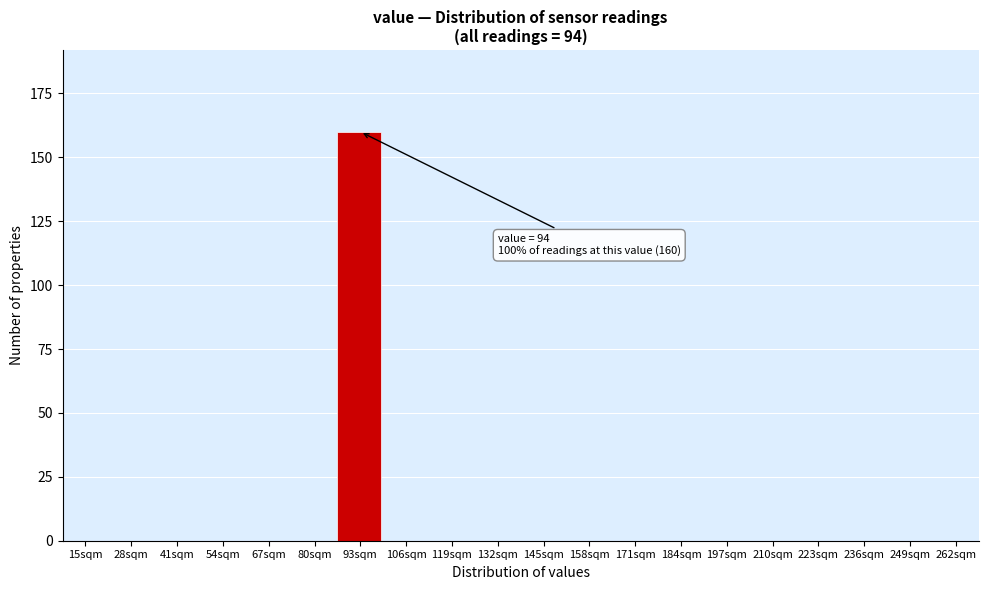

Reading right to left, extract all data points from this chart.

262sqm=0	249sqm=0	236sqm=0	223sqm=0	210sqm=0	197sqm=0	184sqm=0	171sqm=0	158sqm=0	145sqm=0	132sqm=0	119sqm=0	106sqm=0	93sqm=160	80sqm=0	67sqm=0	54sqm=0	41sqm=0	28sqm=0	15sqm=0